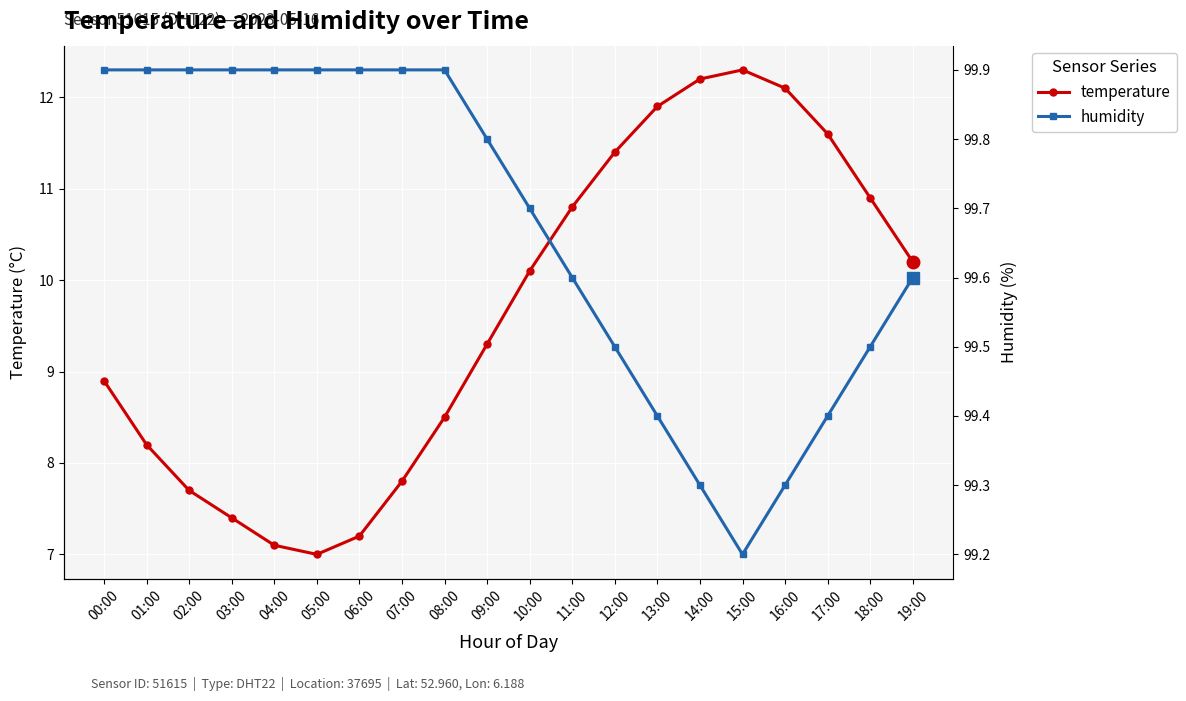

In temperature, how many points are higher than both neighbors (excluding endpoints)?

1